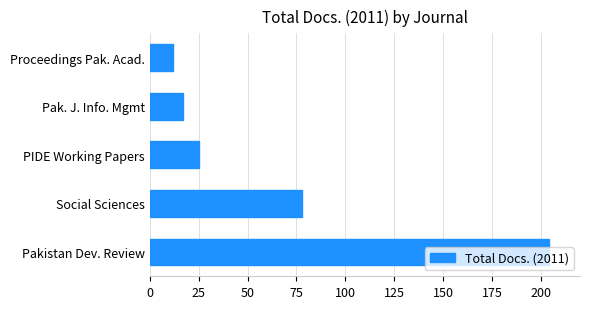

Rank the categories by value from highest to lowest.

Pakistan Dev. Review, Social Sciences, PIDE Working Papers, Pak. J. Info. Mgmt, Proceedings Pak. Acad.